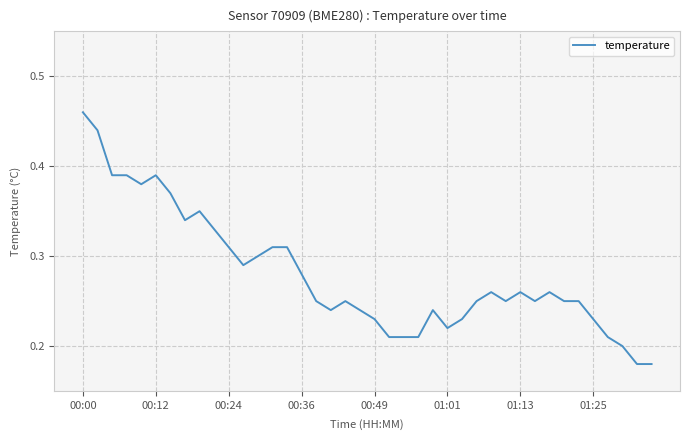

True or false: there are more than 1 points higher than both neighbors.

True